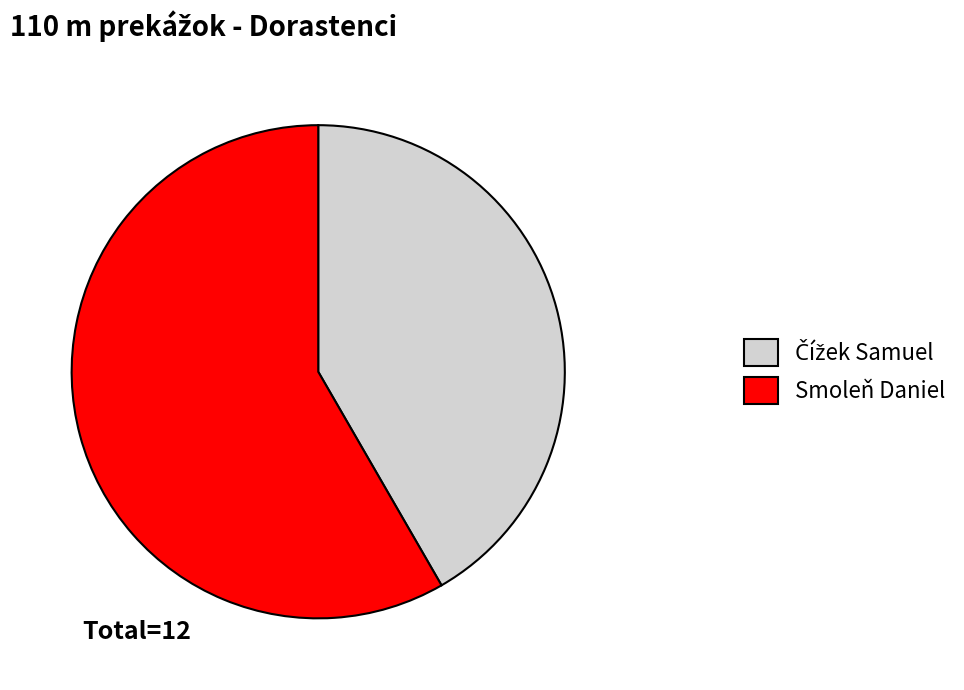

Which category has the biggest portion of the pie?

Smoleň Daniel